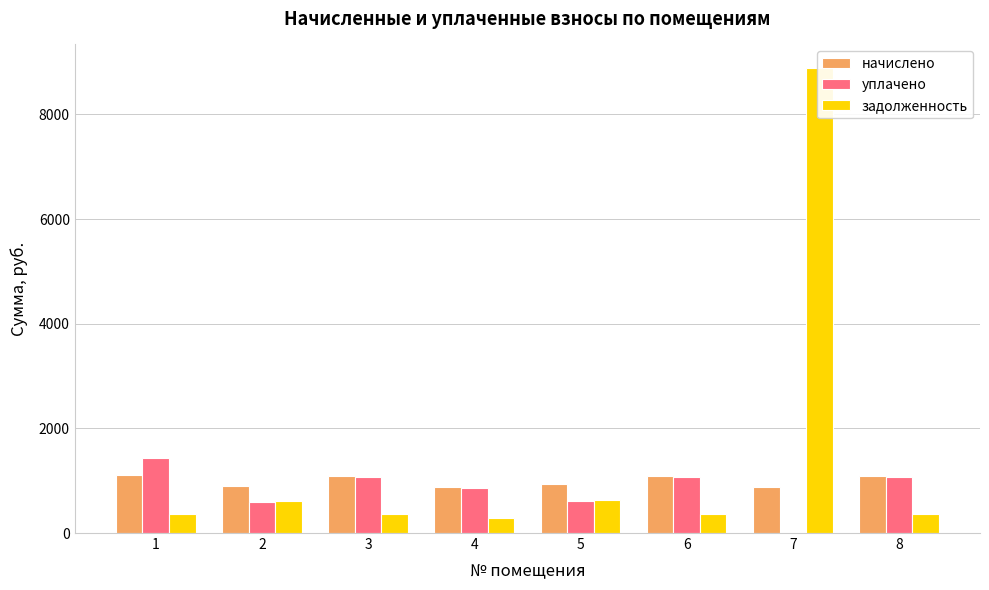

At which label is задолженность closest to 4593?

5